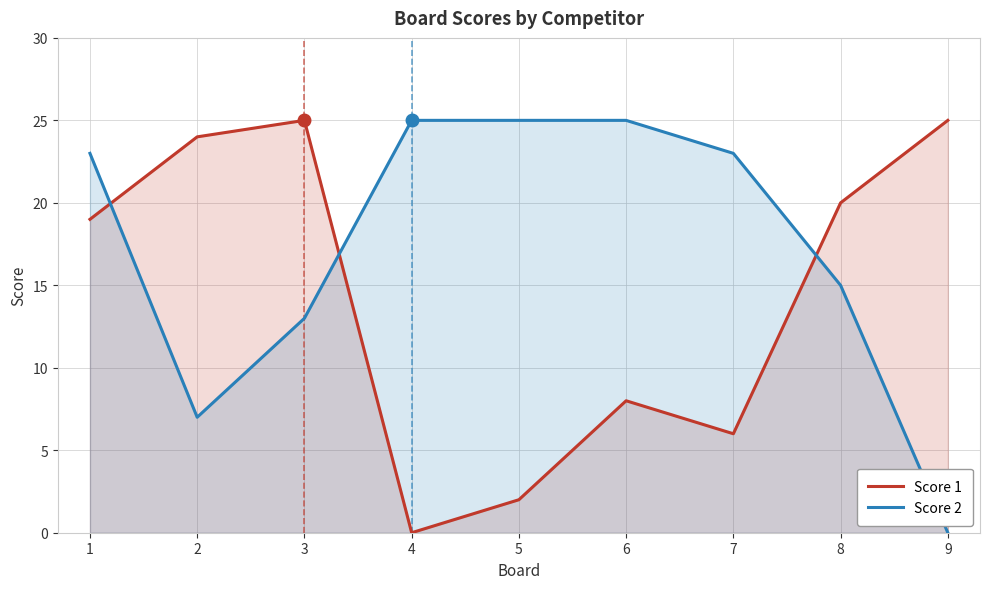

Is it true that Score 1 equals 33 at 1?

False